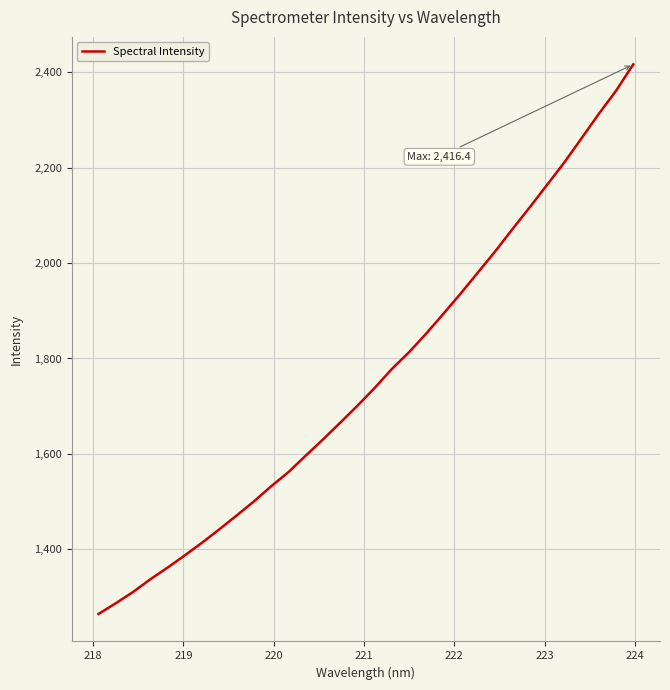

What is the greatest value displayed?

2416.4